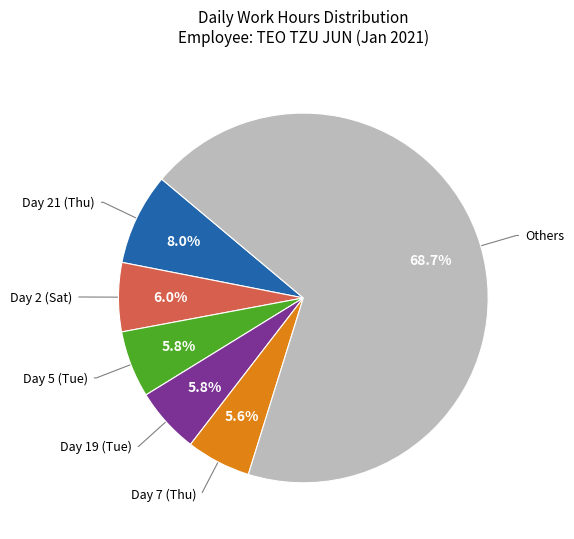

Does any single category account for the majority?

Yes